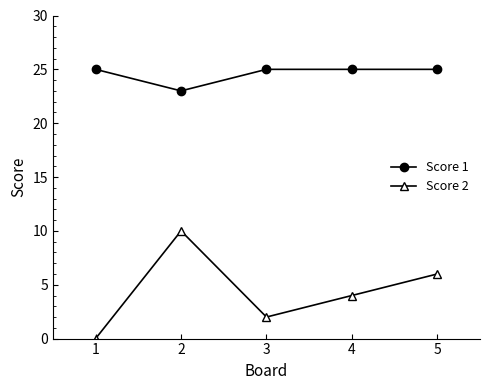

What value does the Score 1 series have at 2?

23